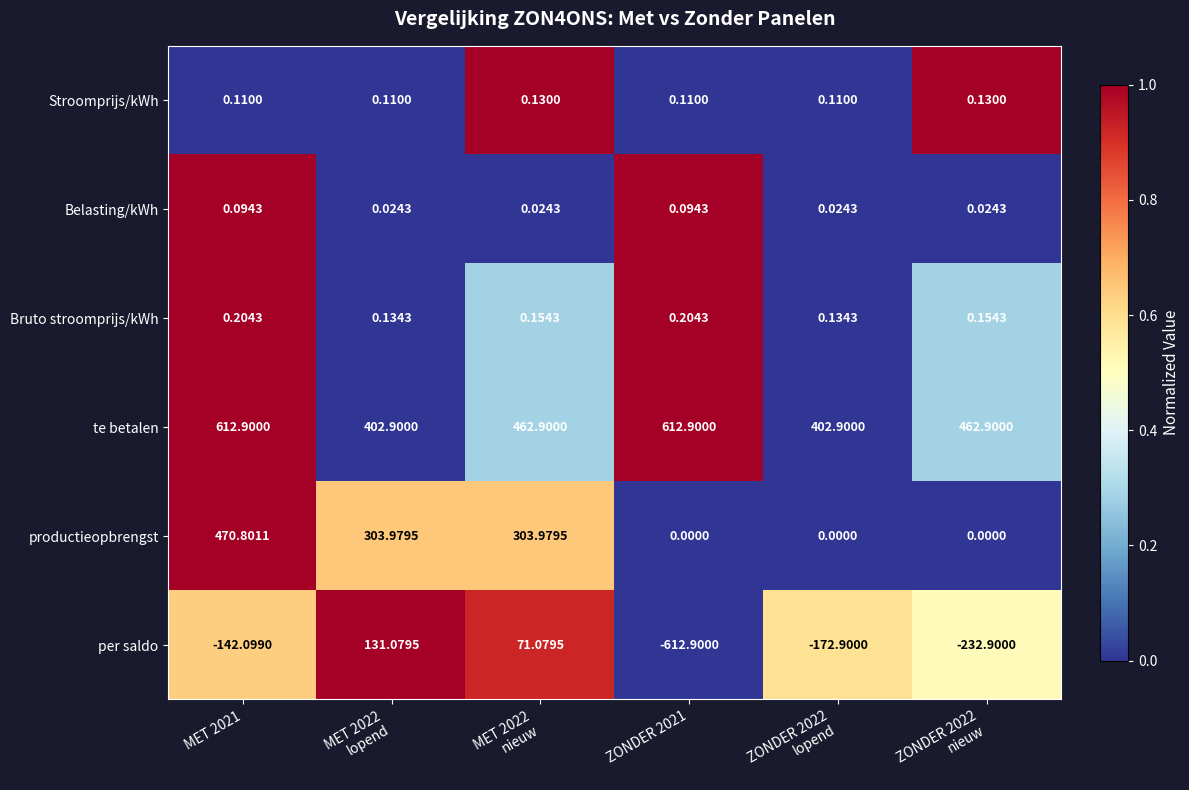

What is the maximum value shown in the chart?

612.9